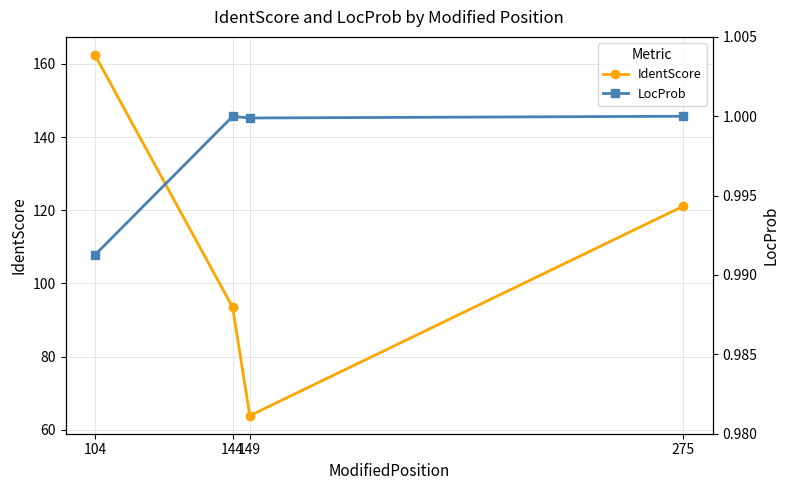

Read the IdentScore value at 149.

63.9